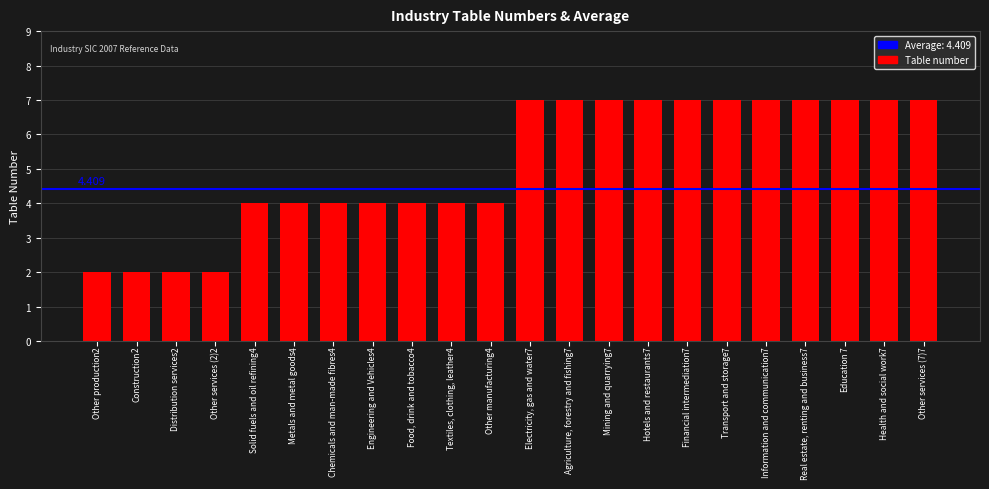

Between Construction and Metals and metal goods, which is larger?

Metals and metal goods